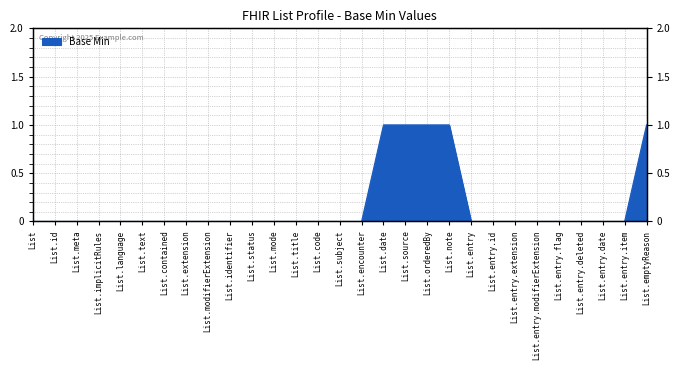

Count the values in the range 0 to 1.

29